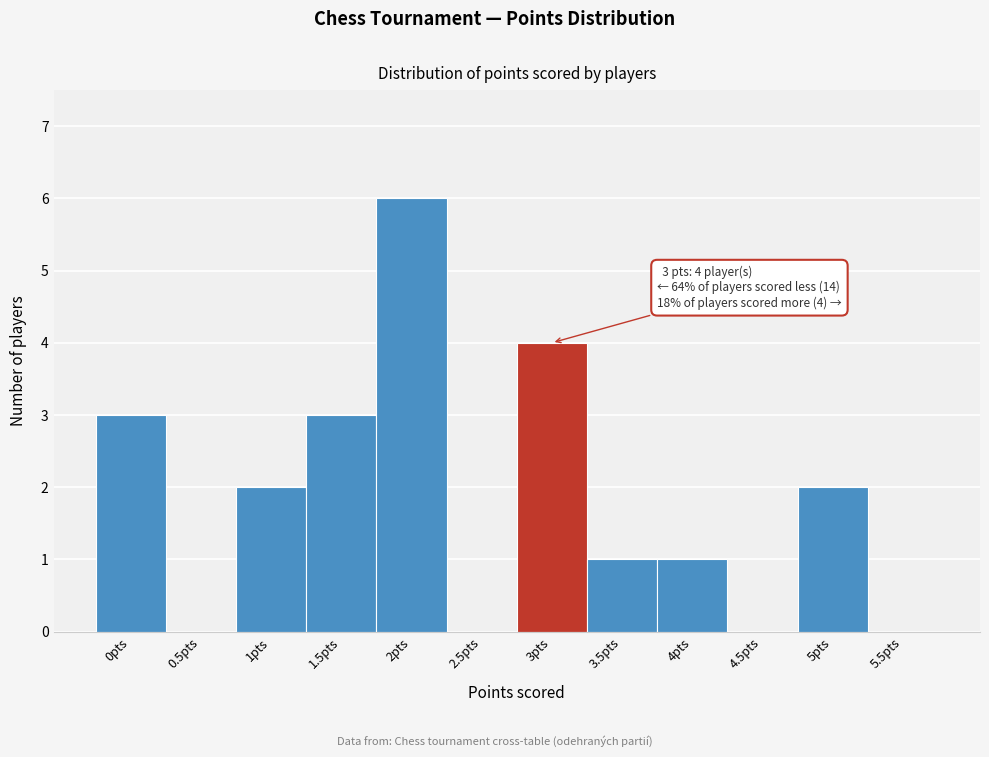

Reading right to left, list all the values displayed in this chart.

5.5pts=0	5pts=2	4.5pts=0	4pts=1	3.5pts=1	3pts=4	2.5pts=0	2pts=6	1.5pts=3	1pts=2	0.5pts=0	0pts=3